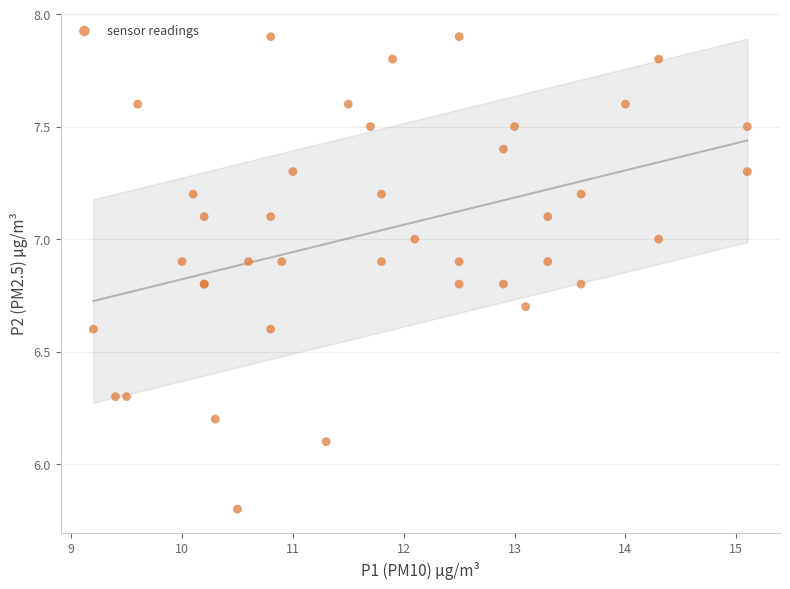

What Y value in the scatter plot is closest to 6?

6.1